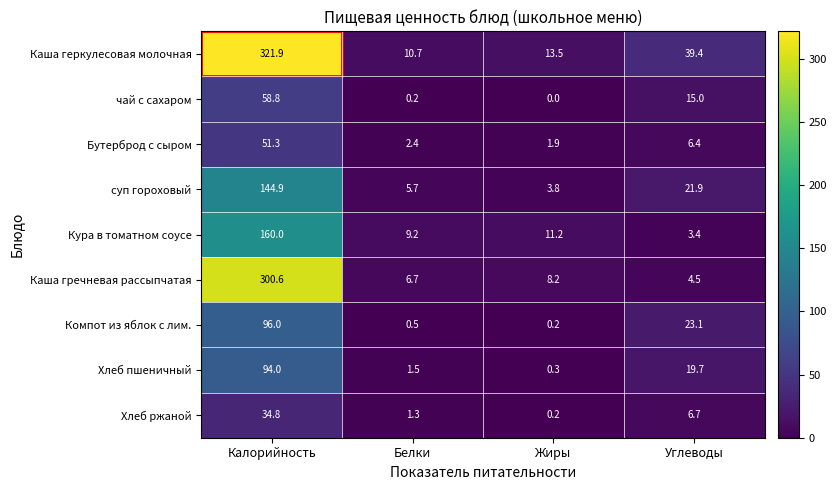

List the labels in order of Каша геркулесовая молочная value, largest first.

Калорийность, Углеводы, Жиры, Белки